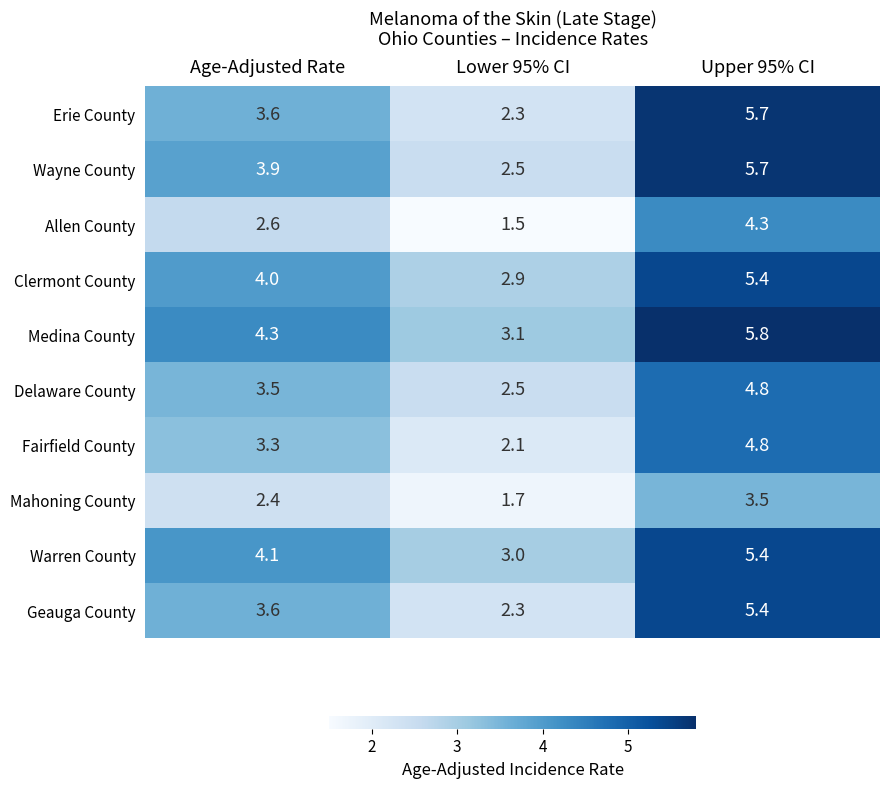

At which category does the chart reach its minimum across all series?

Lower 95% CI